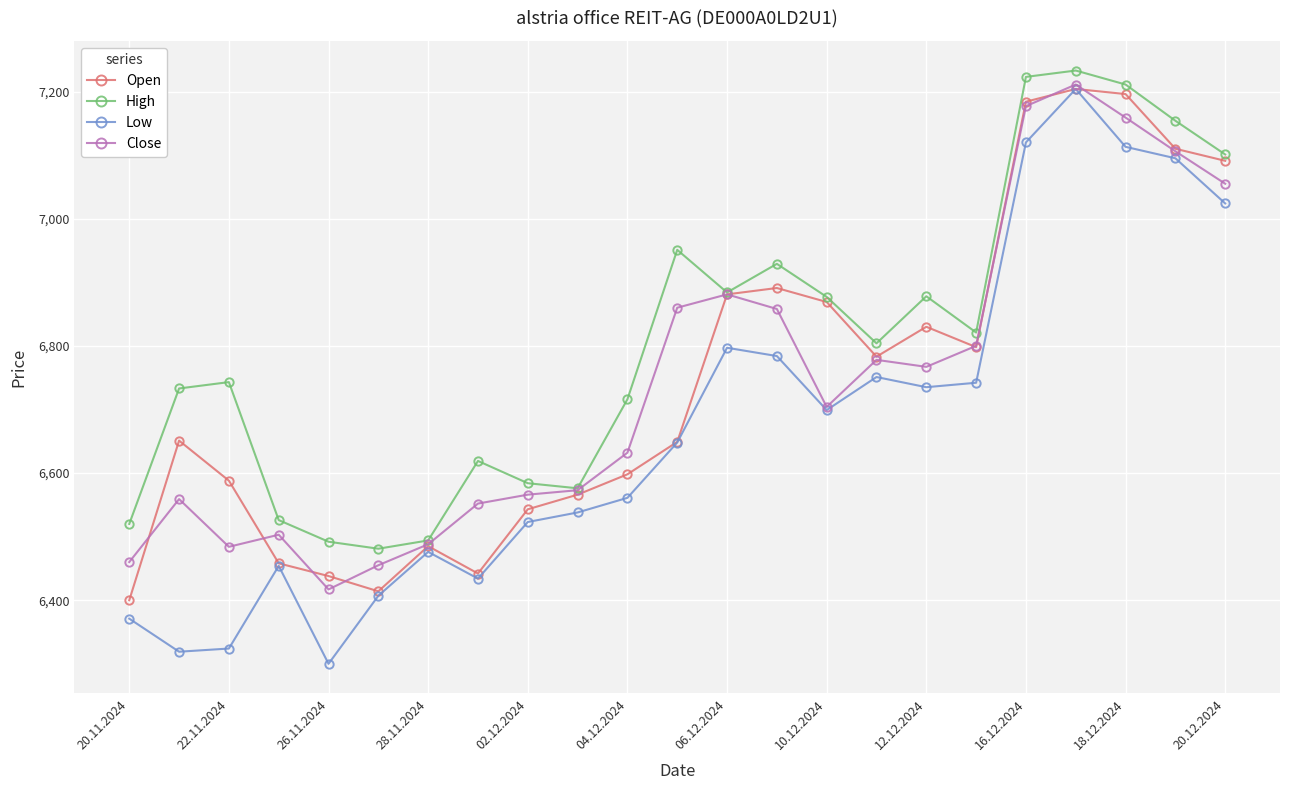

Does the chart have visible grid lines?

Yes